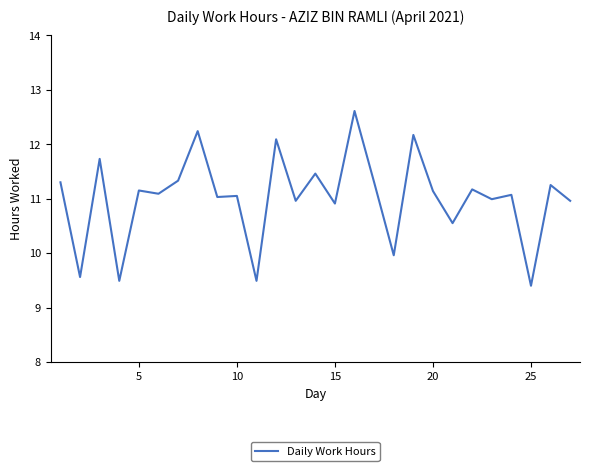

What is the difference between the maximum and minimum values?

3.2